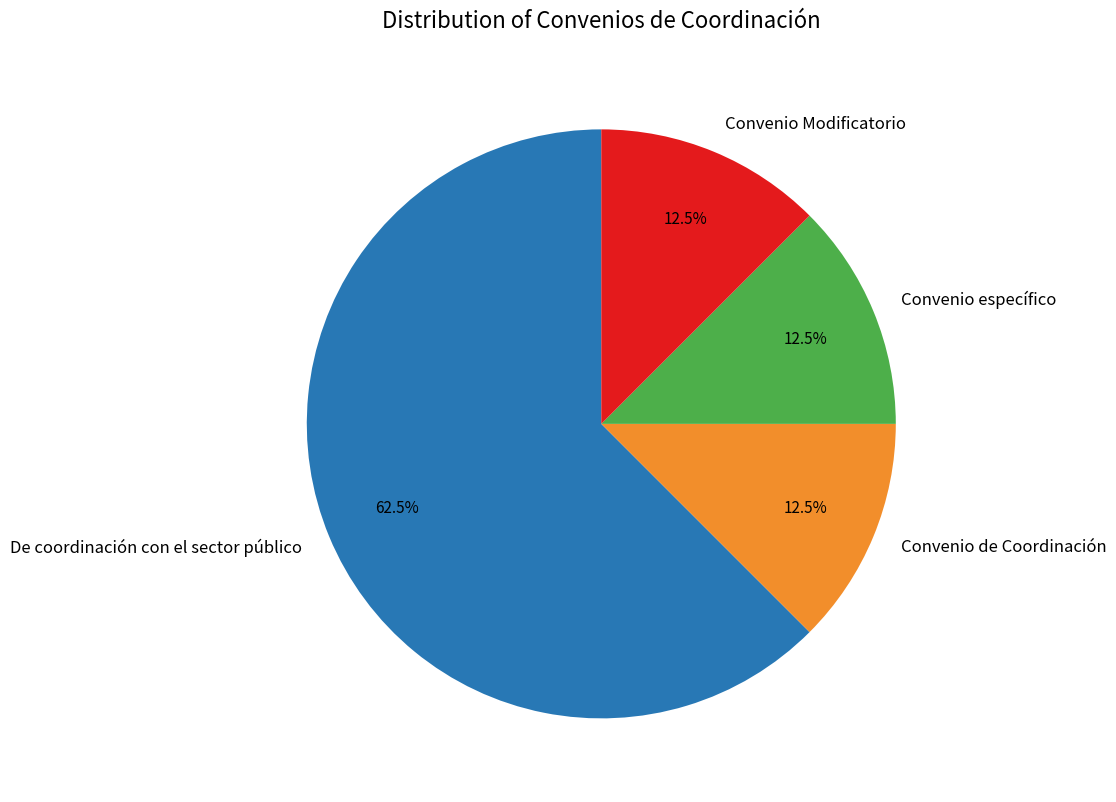

Which category has the biggest portion of the pie?

De coordinación con el sector público